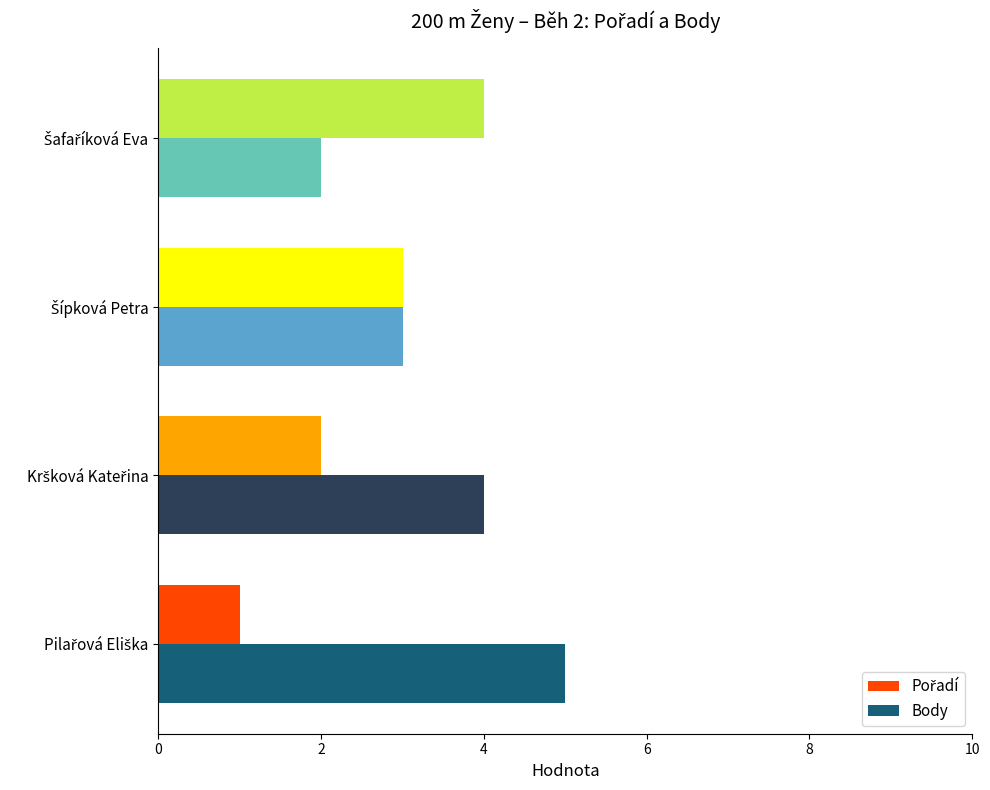

What is the greatest value displayed?

5